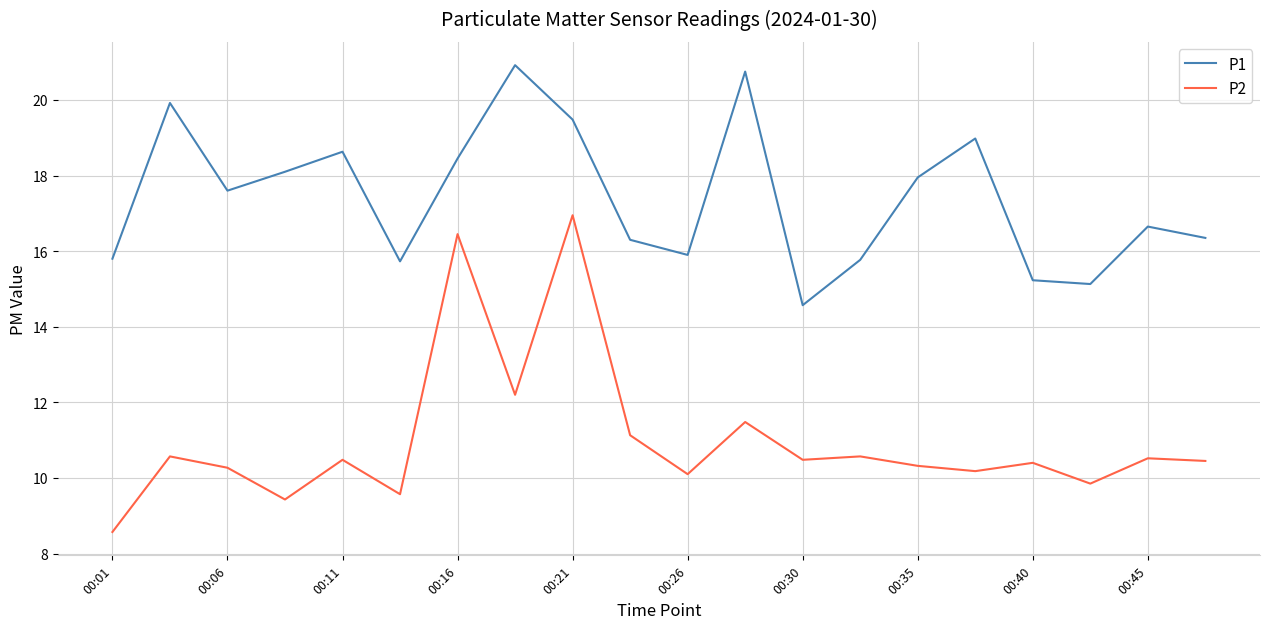

How many lines are shown in the chart?

2